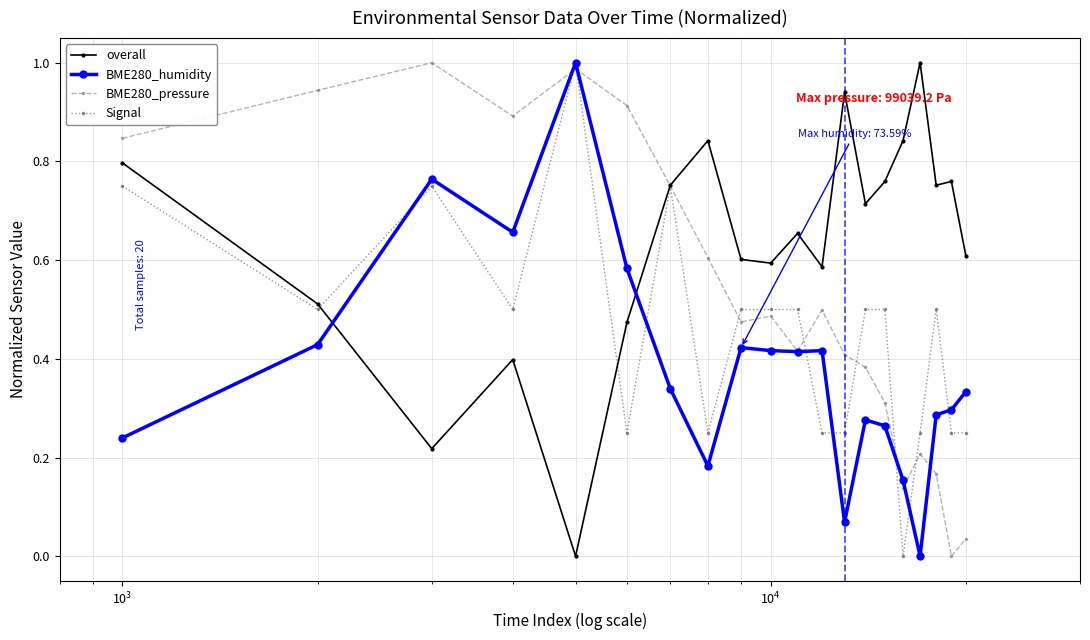

List the series in order of their overall mean, highest first.

overall, BME280_pressure, Signal, BME280_humidity